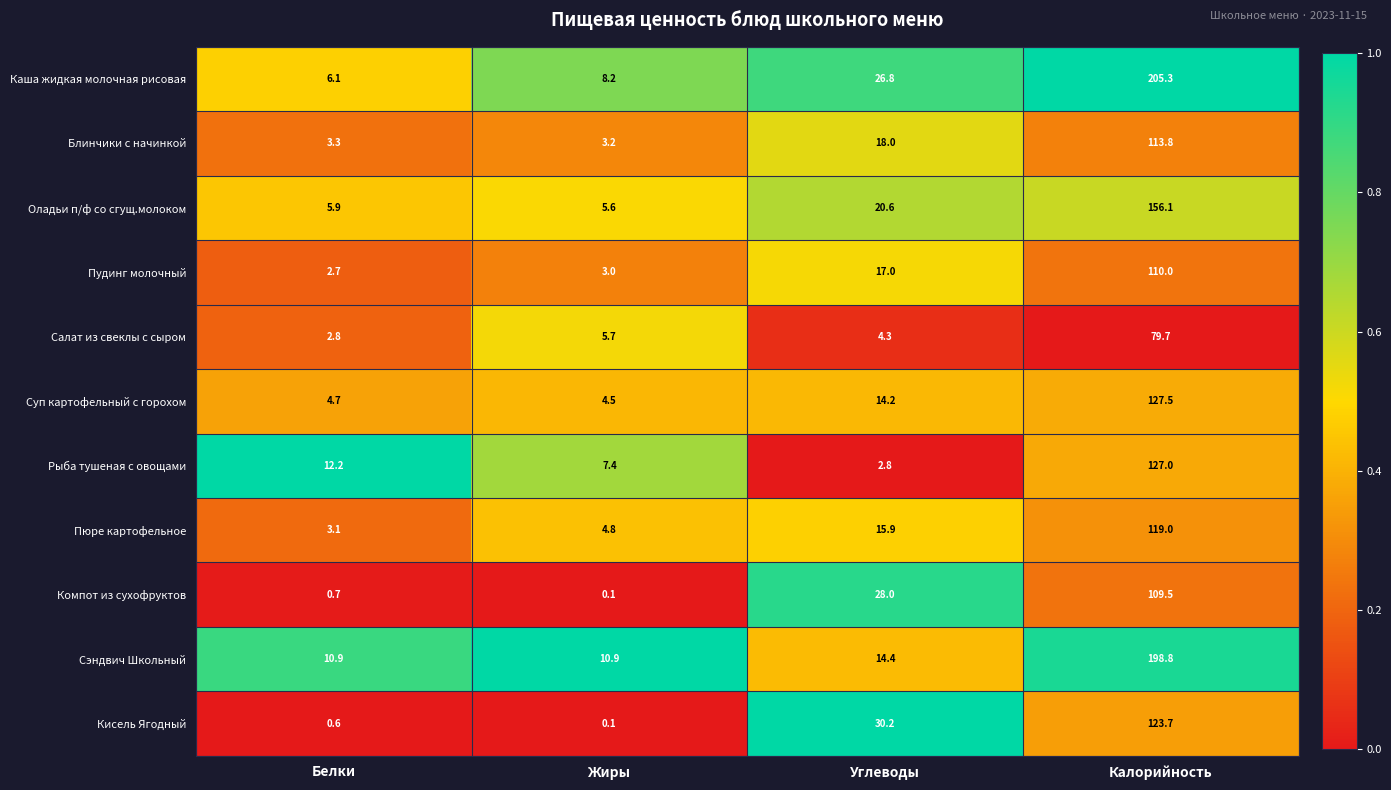

Which series has the widest spread of values?

Каша жидкая молочная рисовая